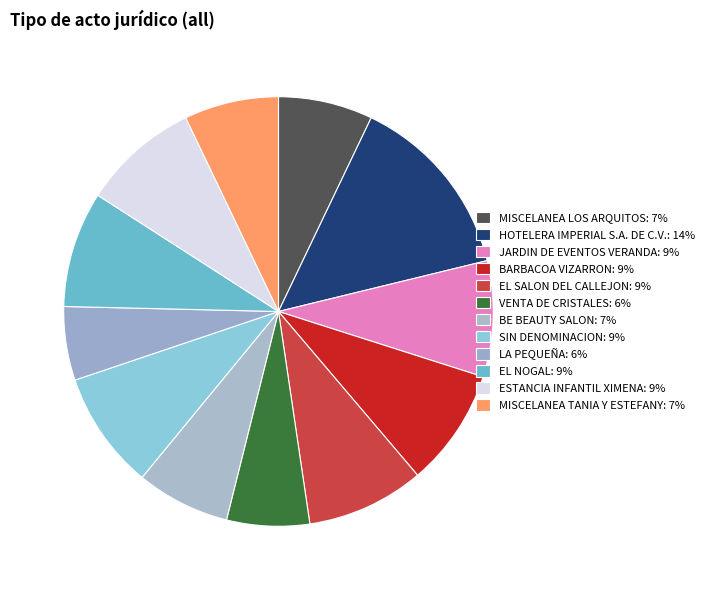

The JARDIN DE EVENTOS VERANDA slice represents 1% of the pie. True or false?

False